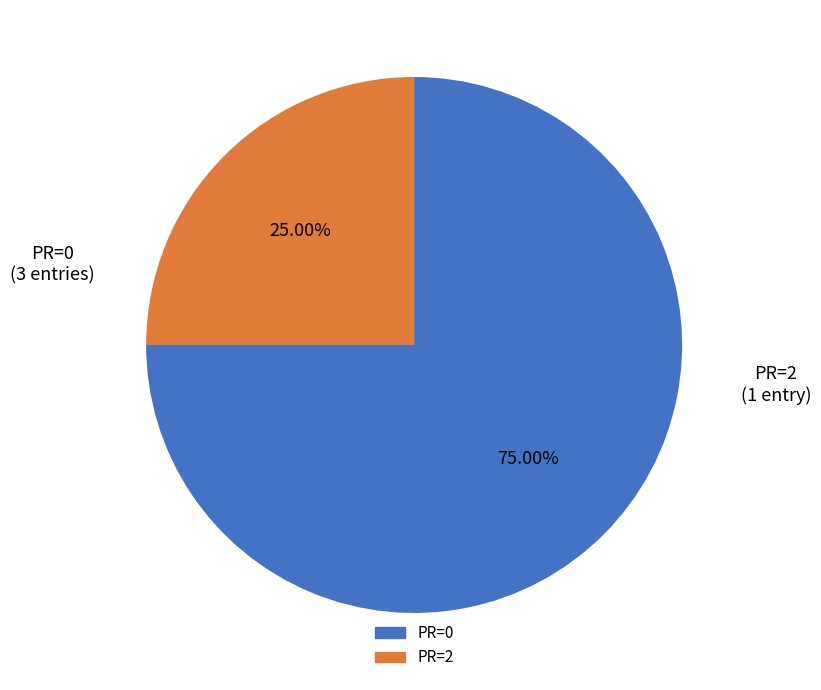

Is there a majority slice in this chart?

Yes